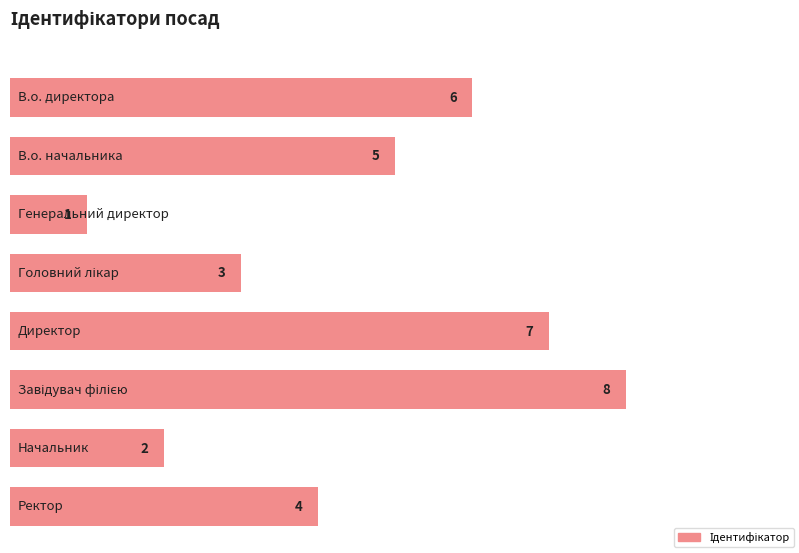

Approximately how many times larger is the value at Головний лікар compared to В.о. директора?

0.5